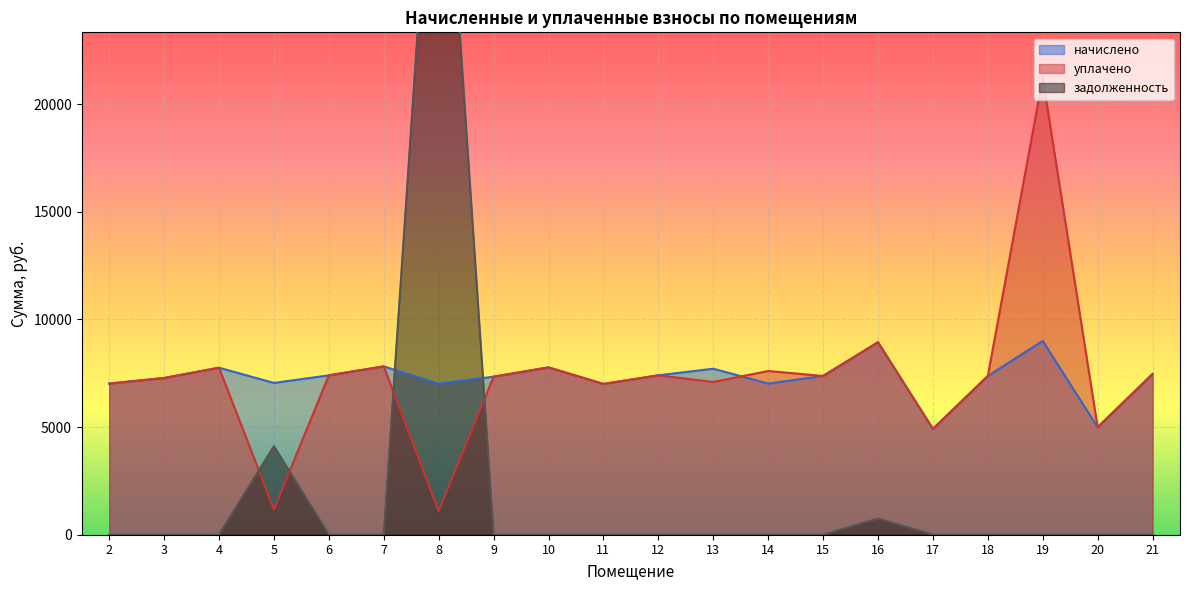

Which has a higher value, 2 or 20?

2